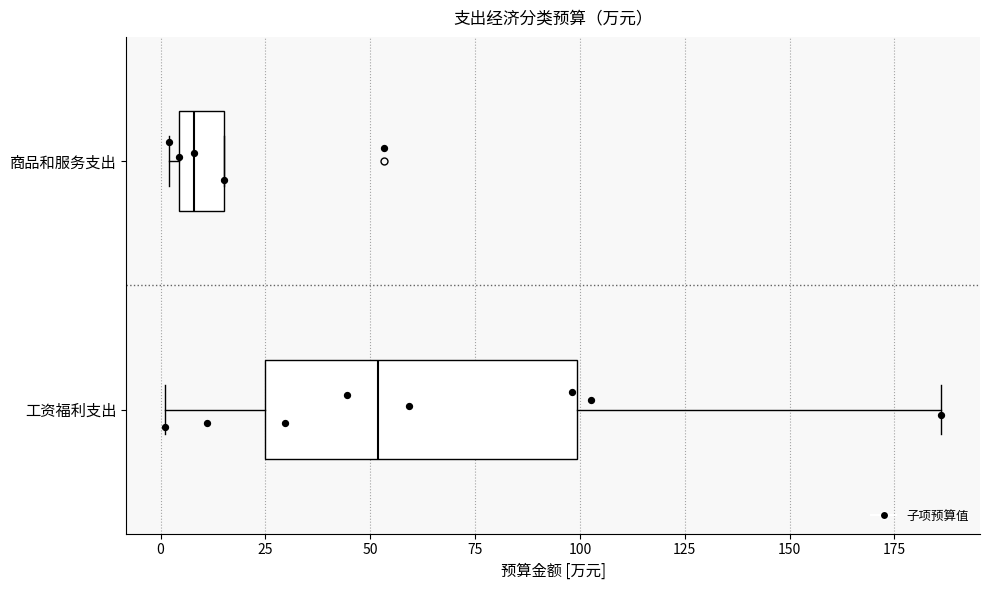

Comparing the boxes themselves (not the whiskers), which one is the widest?

工资福利支出